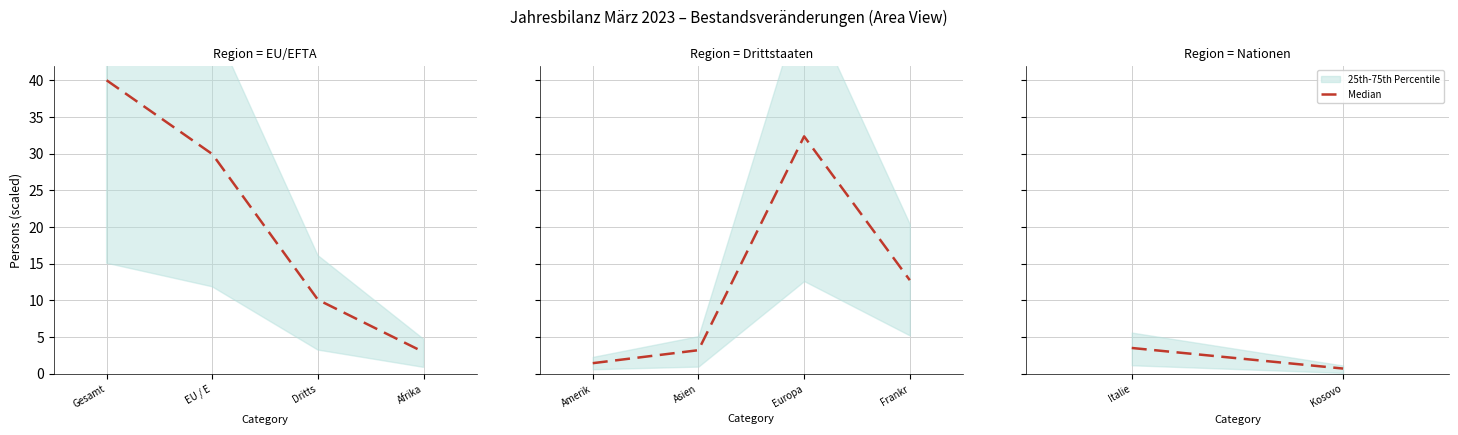

How many values are between 0 and 3?

1